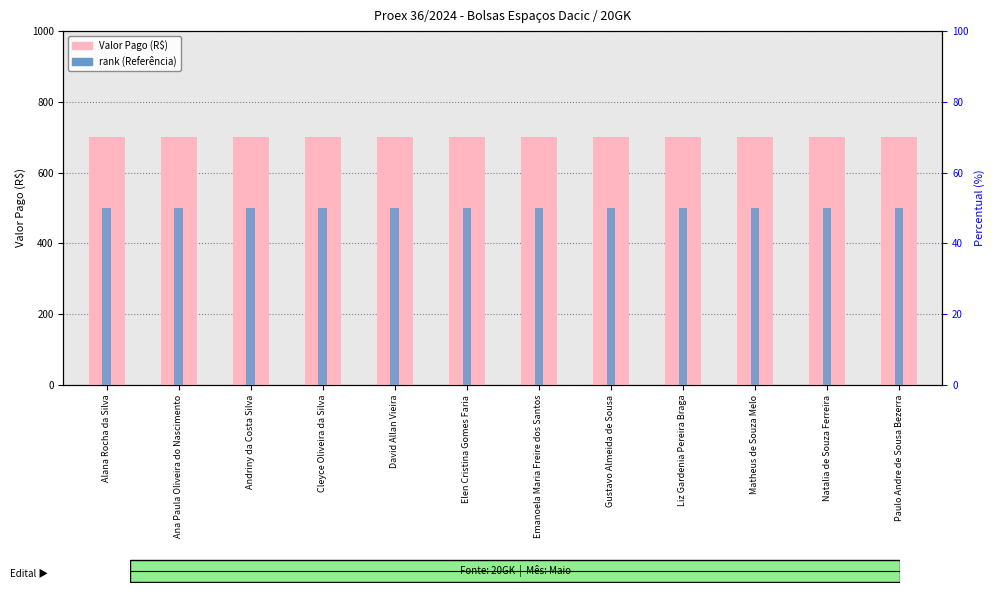

How many groups of bars are there?

12